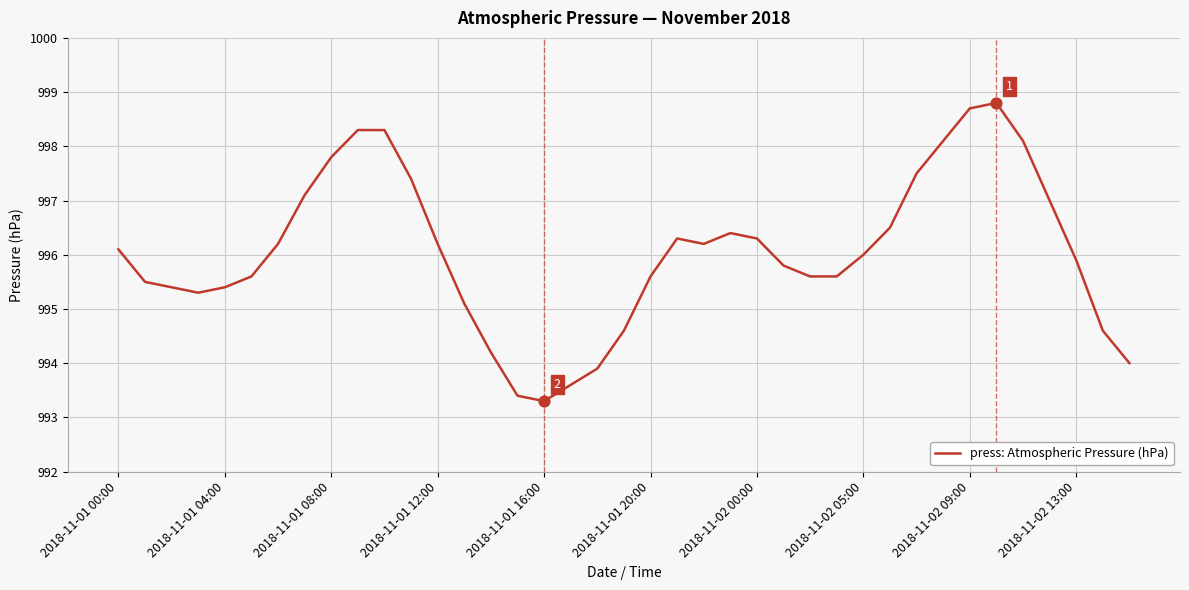

What is the difference between the maximum and minimum values?

5.5